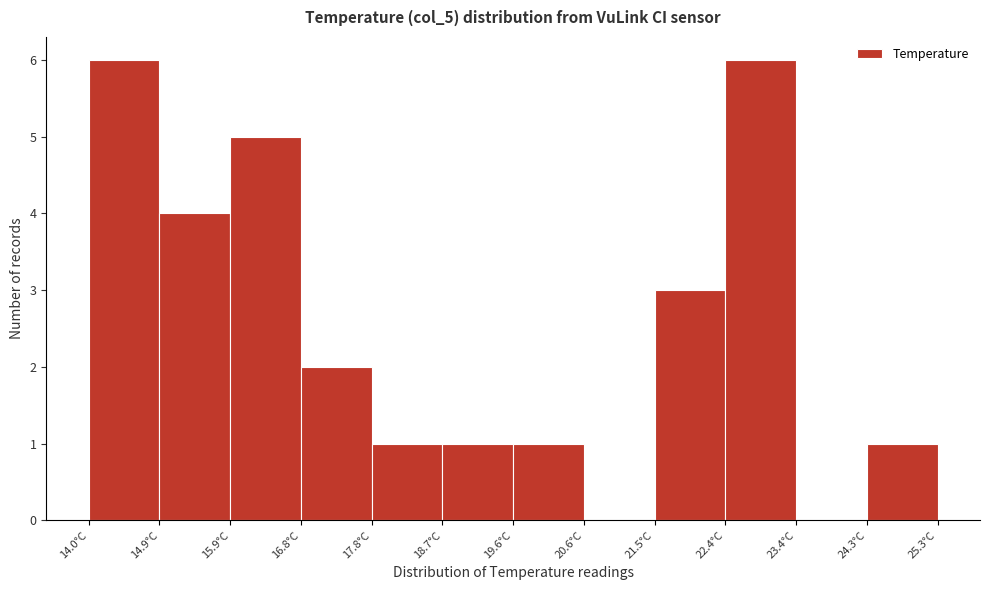

What is the height of the bar covering 14.0 to 14.9 on the x-axis? Neither the bar edges nor the heights are printed on the chart, so give them approximately, as read against the axes.

6